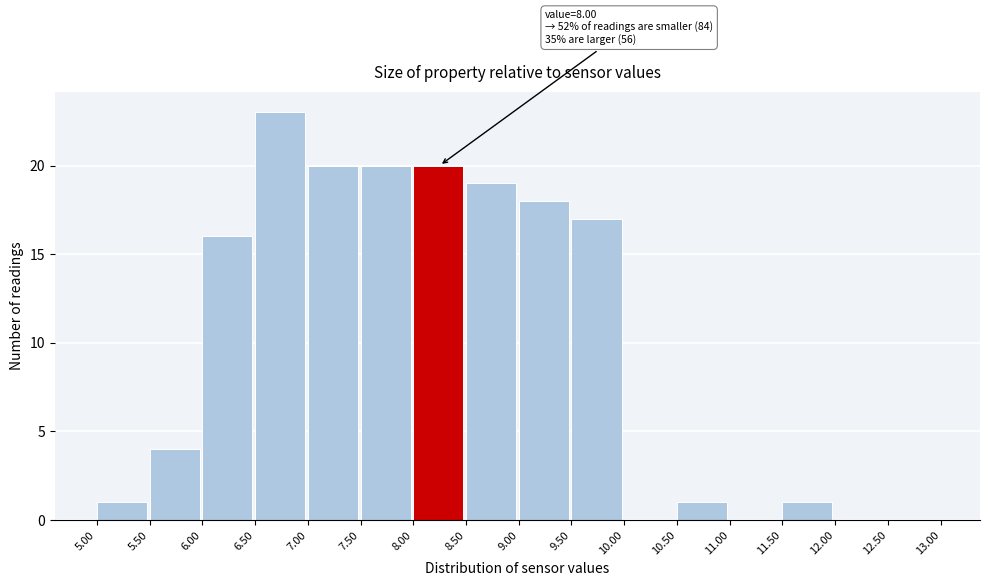

Which range on the x-axis has the tallest bar?

6.50 to 7.00